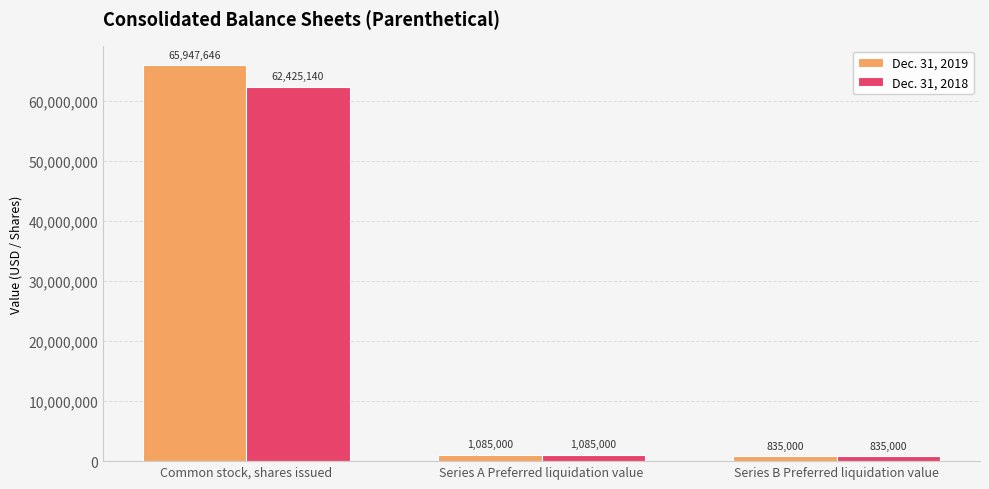

Which series has the largest total across all categories?

Dec. 31, 2019